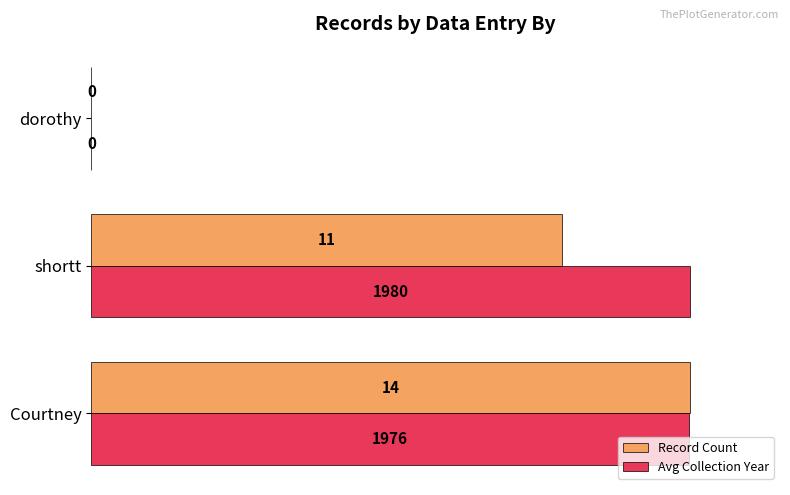

What are all the series names shown in the legend?

Record Count, Avg Collection Year